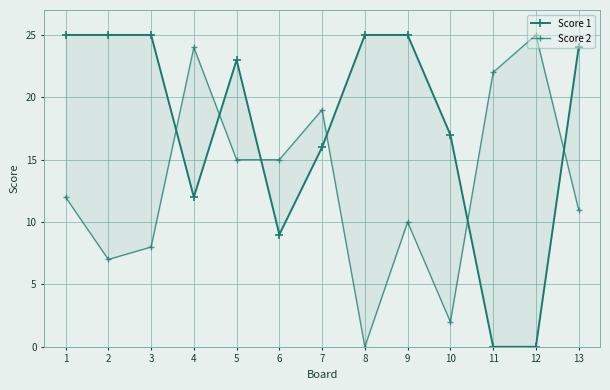

What is the value of the Score 2 point at the 1st from the left?

12